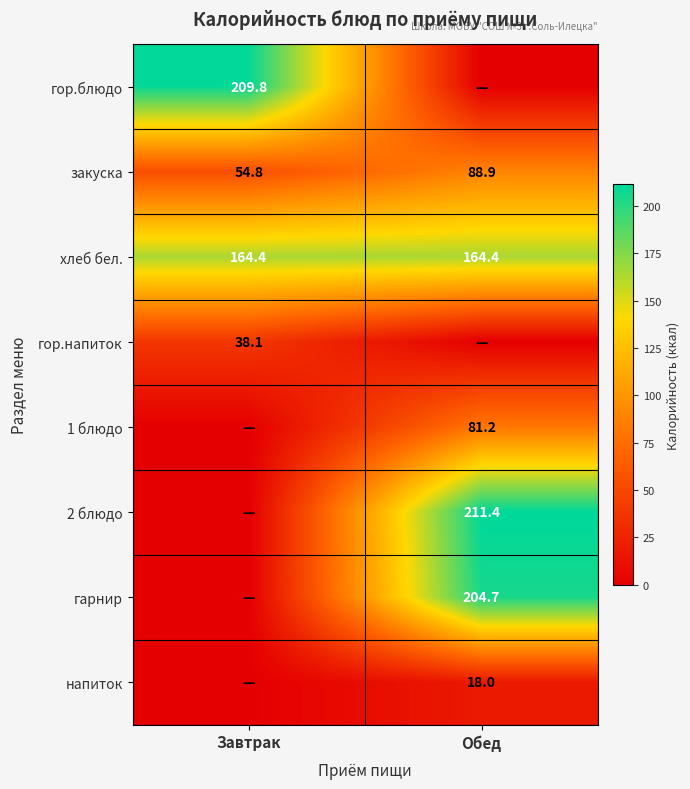

Is the value of гор.блюдо at Завтрак greater than the value of закуска at Обед?

Yes